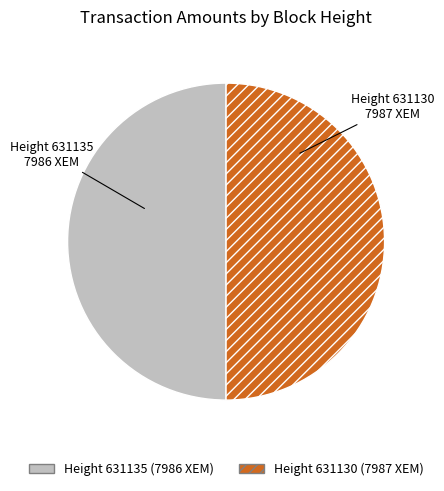

Is it true that Height 631135 is 56% of the pie?

False